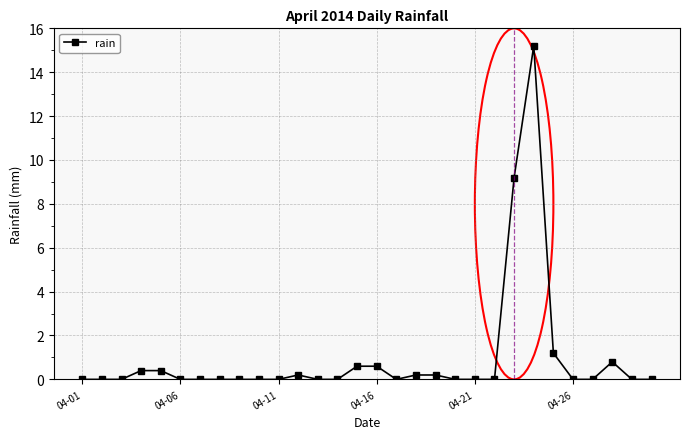

Reading left to right, extract all data points from this chart.

0.0	0.0	0.0	0.4	0.4	0.0	0.0	0.0	0.0	0.0	0.0	0.2	0.0	0.0	0.6	0.6	0.0	0.2	0.2	0.0	0.0	0.0	9.2	15.2	1.2	0.0	0.0	0.8	0.0	0.0